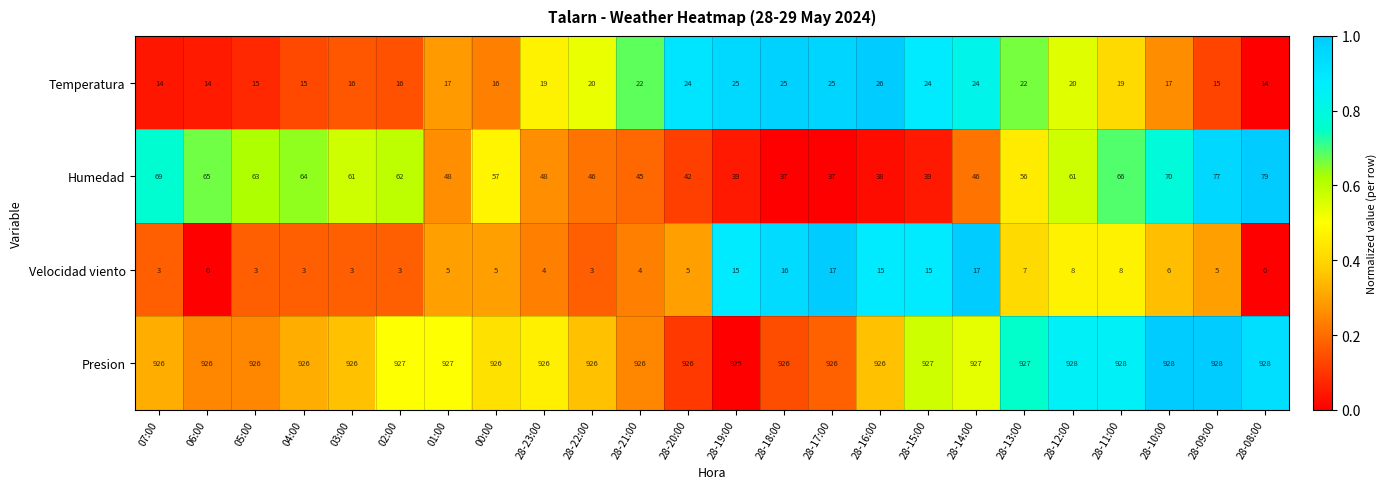

What is the maximum value shown in the chart?

928